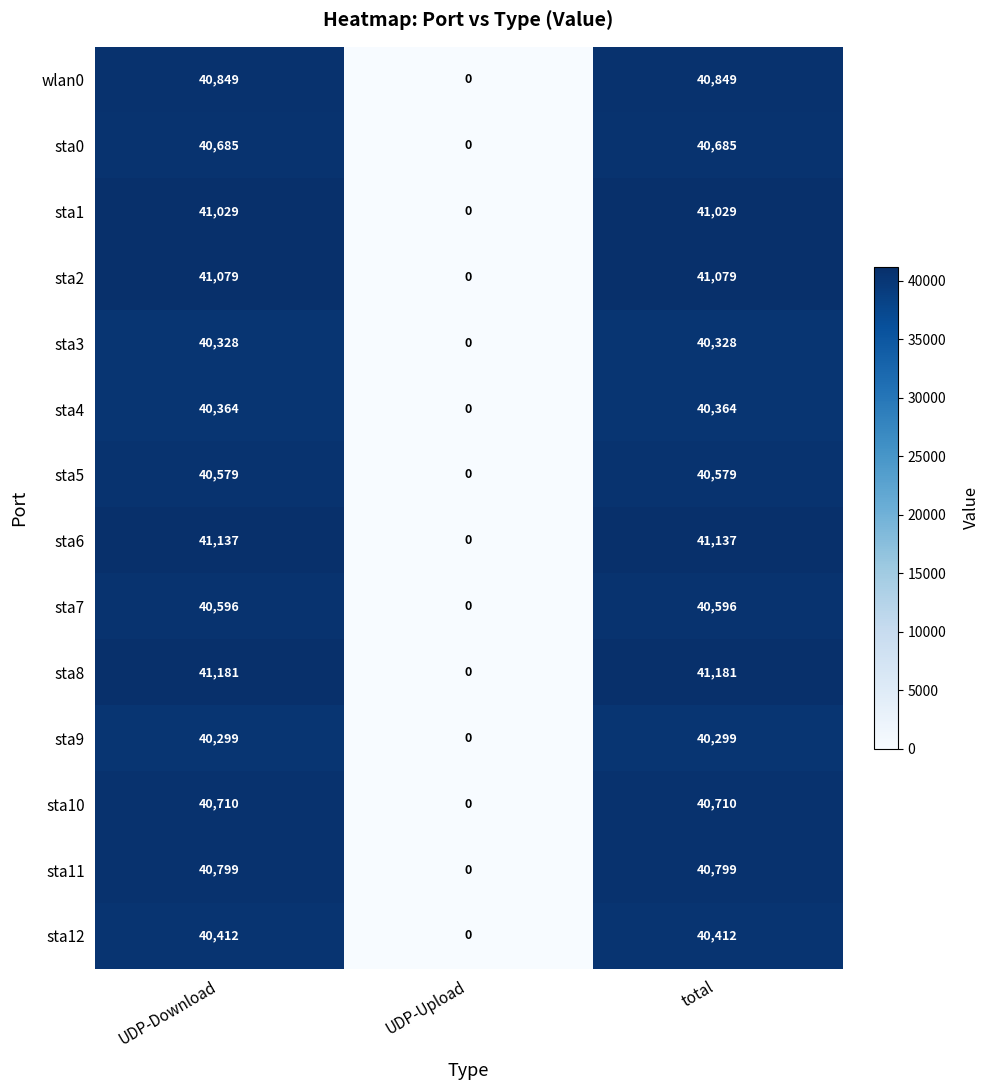

Which series has the largest total across all categories?

sta8